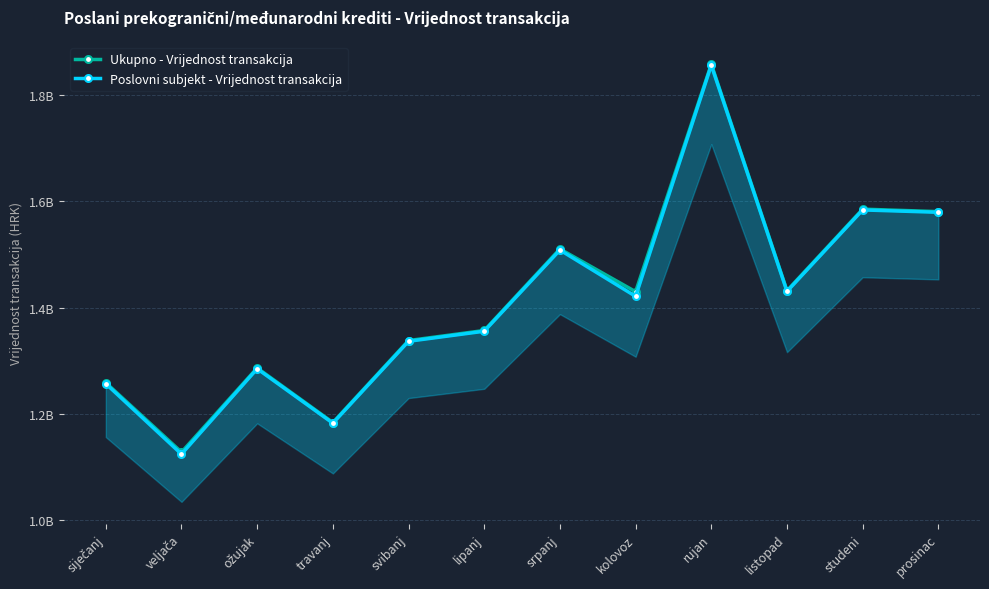

What is the total value across all series at studeni?

3169687678